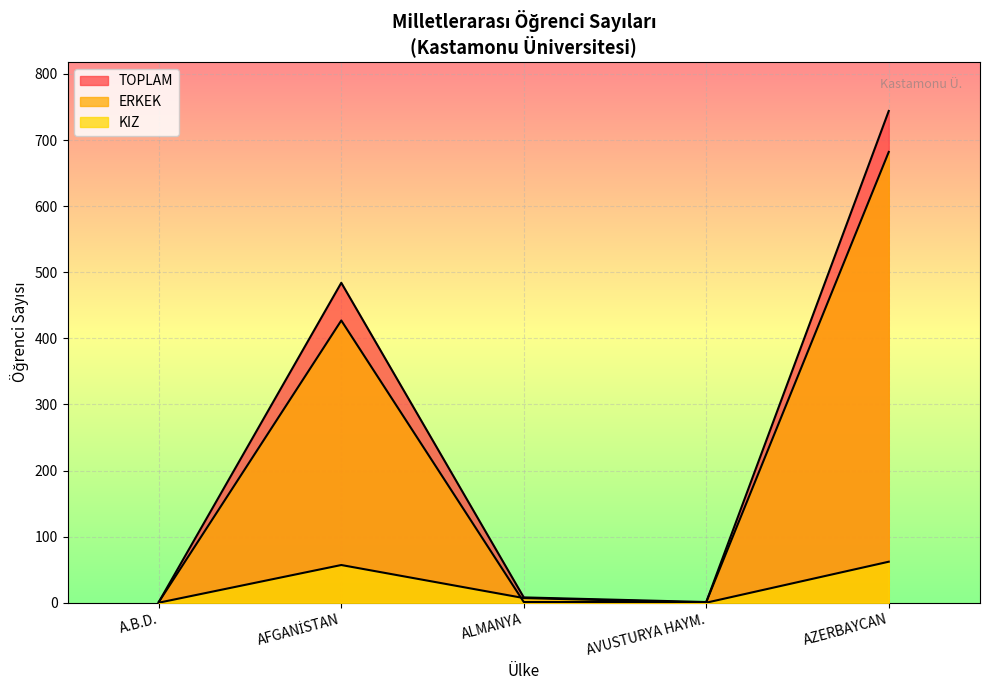

Is it true that TOPLAM equals 2 at BELÇİKA?

False